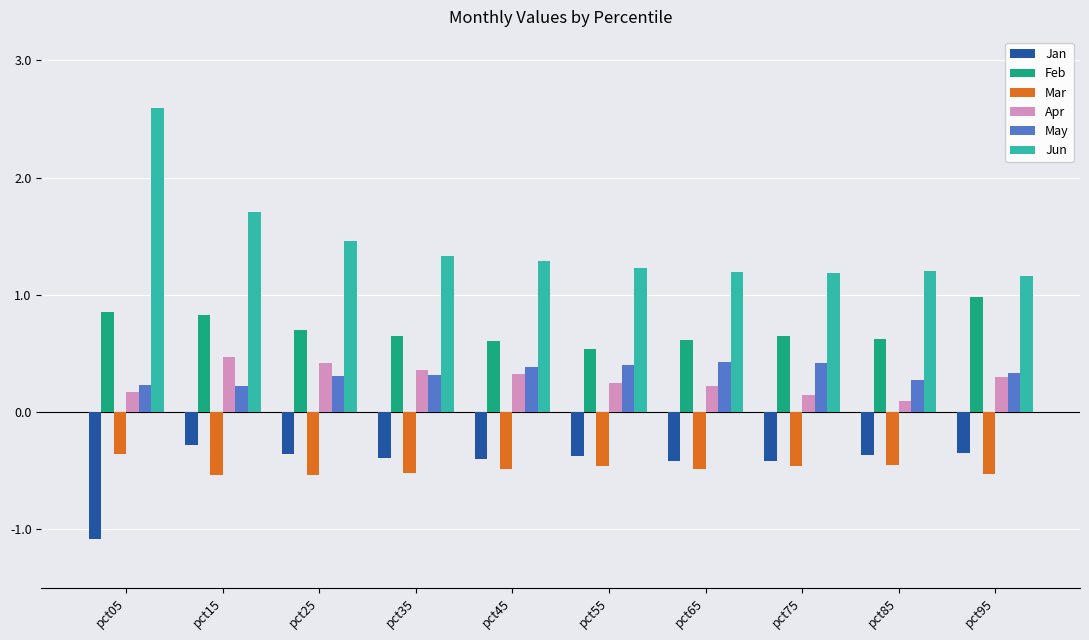

At how many categories does at least one series exceed 0?

10